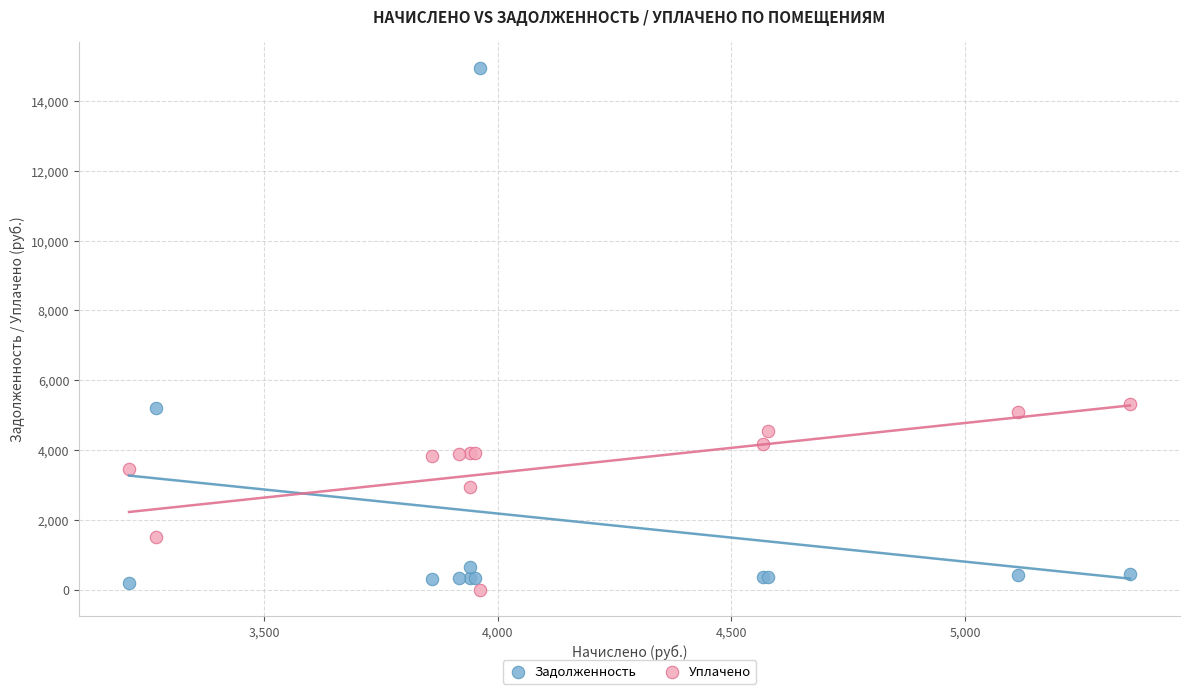

In the Уплачено series, what Y value is closest to 2663?

2936.1